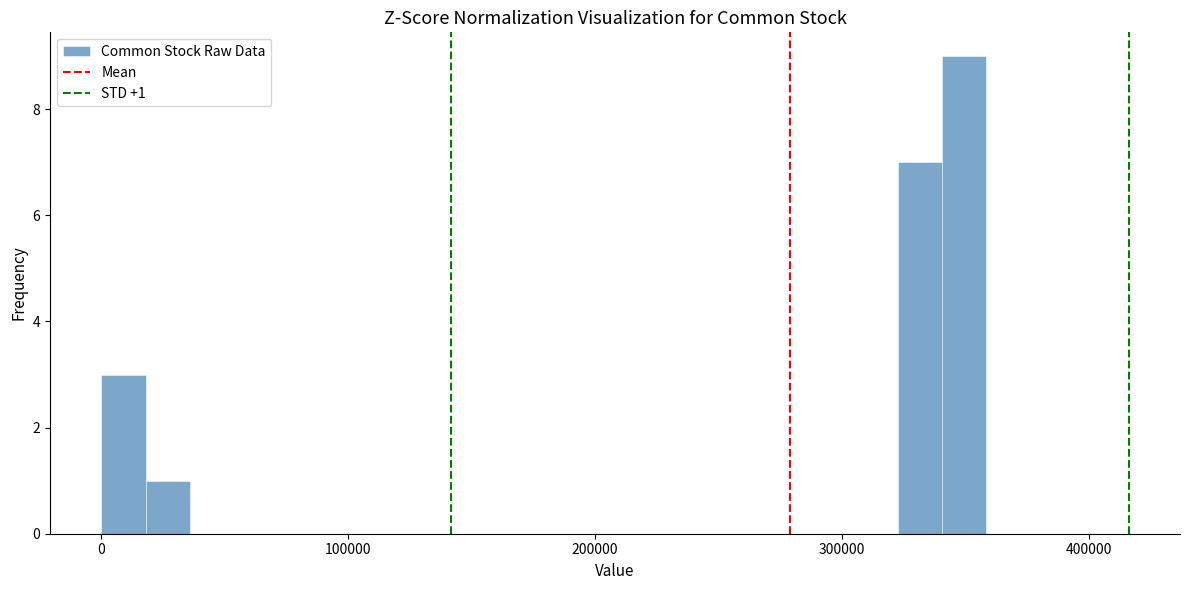

Read against the x-axis, roughly where is the centre of the tallest bar?

350000